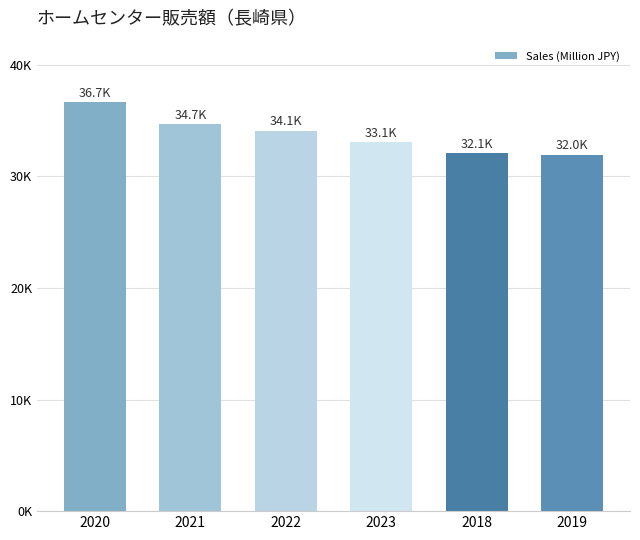

List the labels in order of value, smallest first.

2019, 2018, 2023, 2022, 2021, 2020